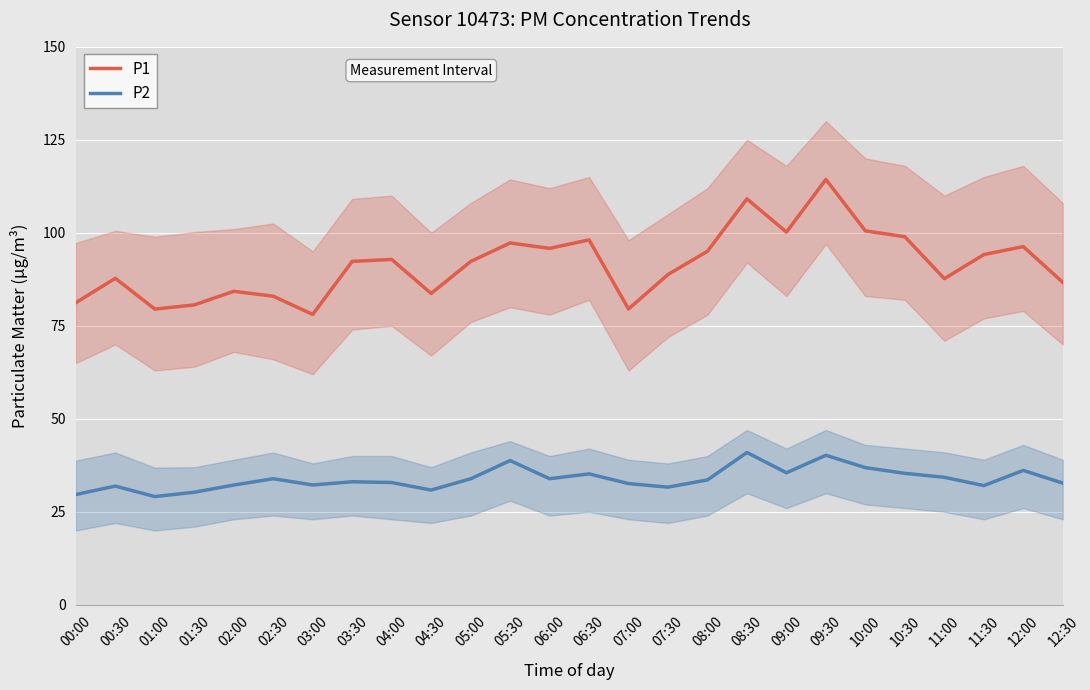

At how many categories does at least one series exceed 32?

26